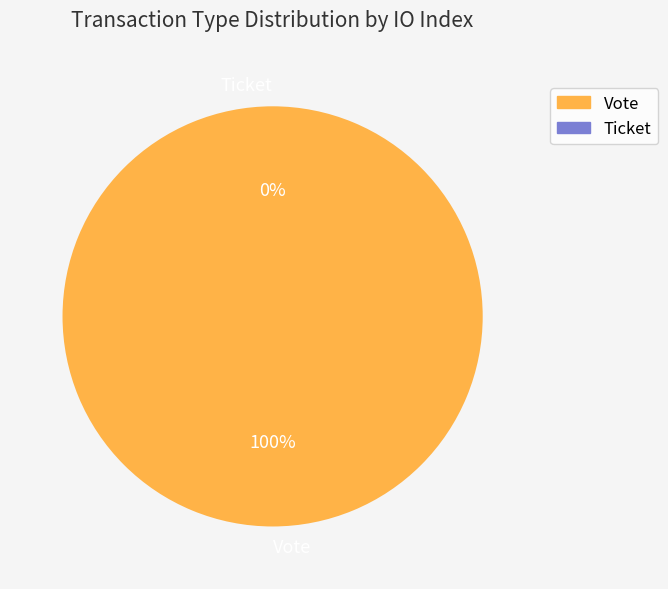

Which has a higher value, Vote or Ticket?

Vote